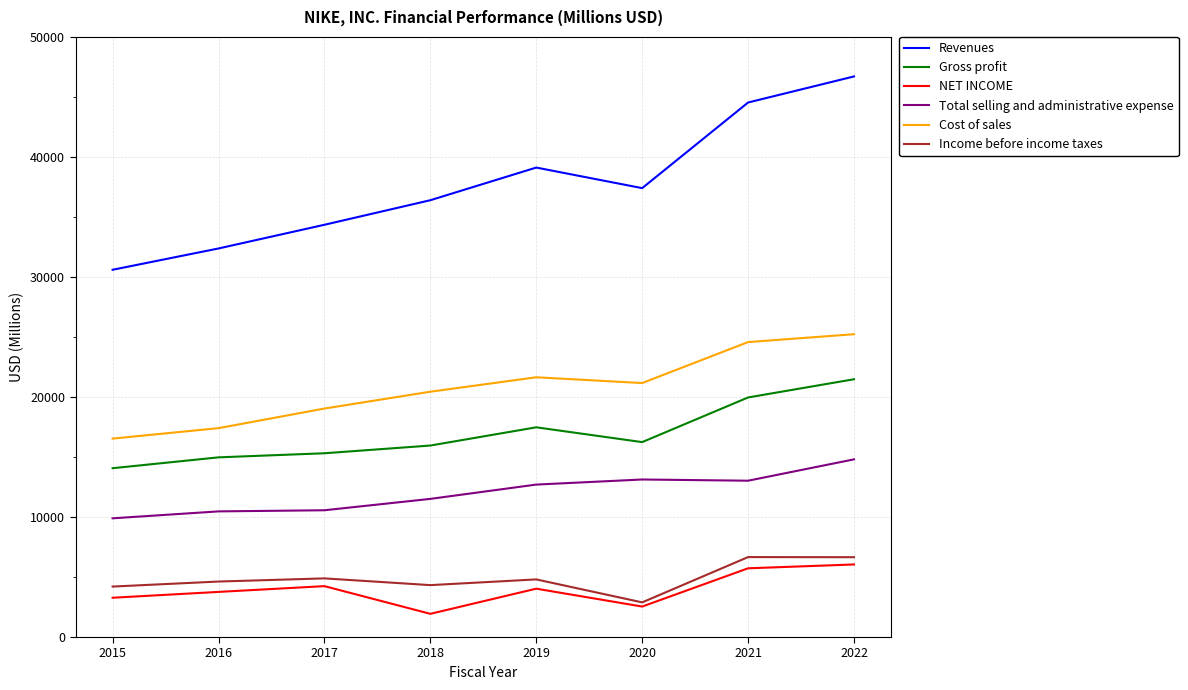

True or false: Revenues and Gross profit cross at least once.

False